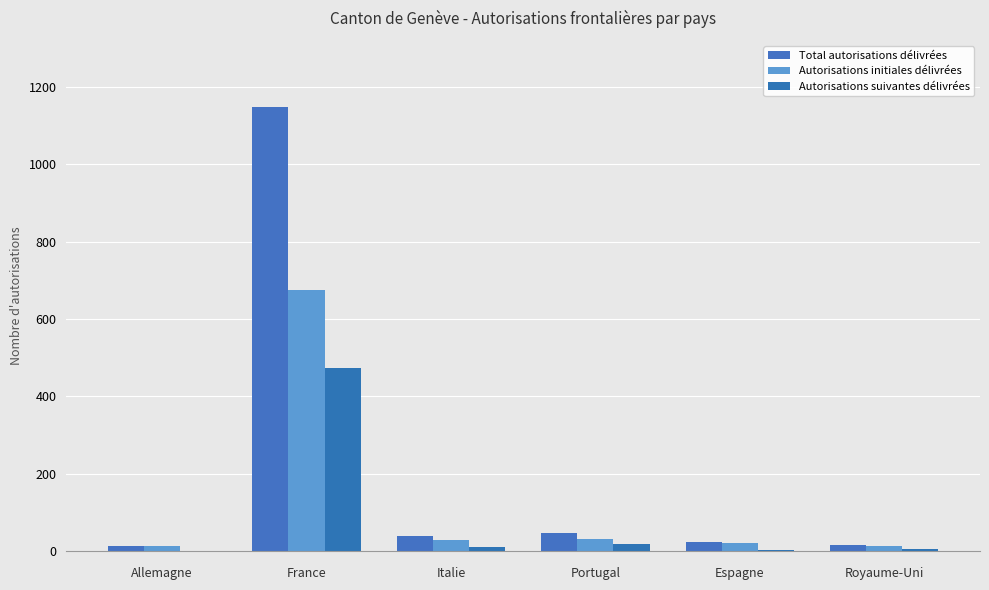

What is the total value across all series at Royaume-Uni?

32